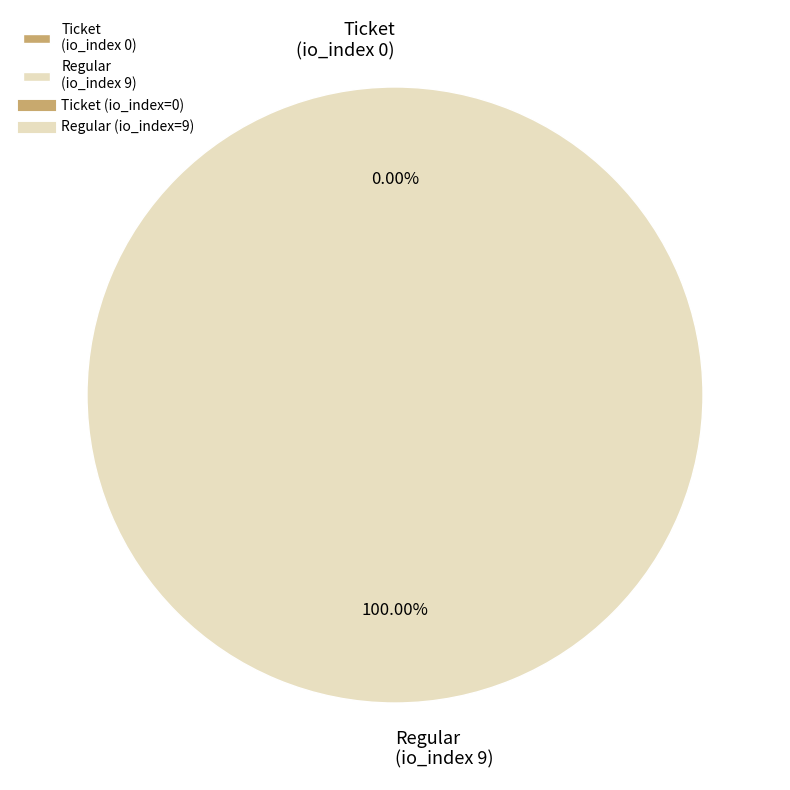

Is there a majority slice in this chart?

Yes